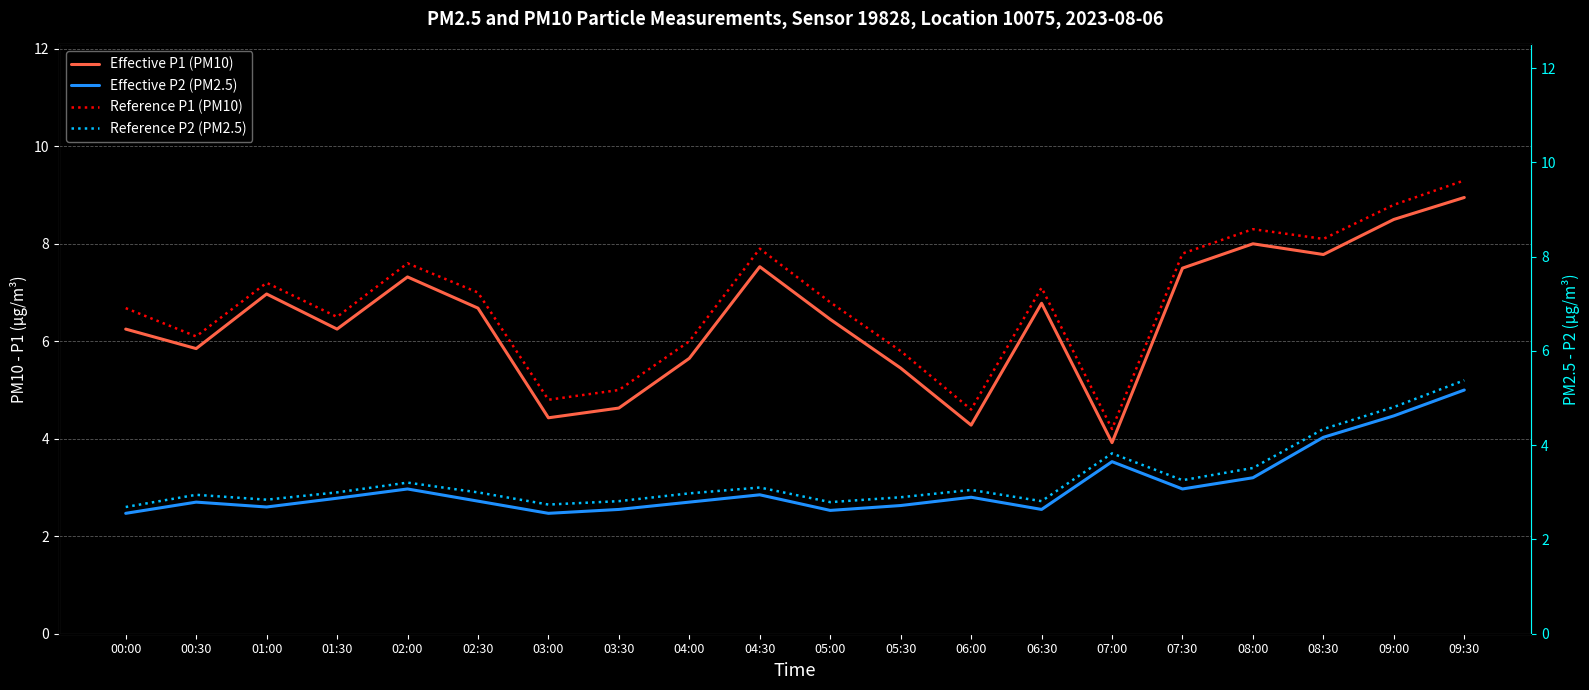

What is the label of the 18th point from the right?

01:00